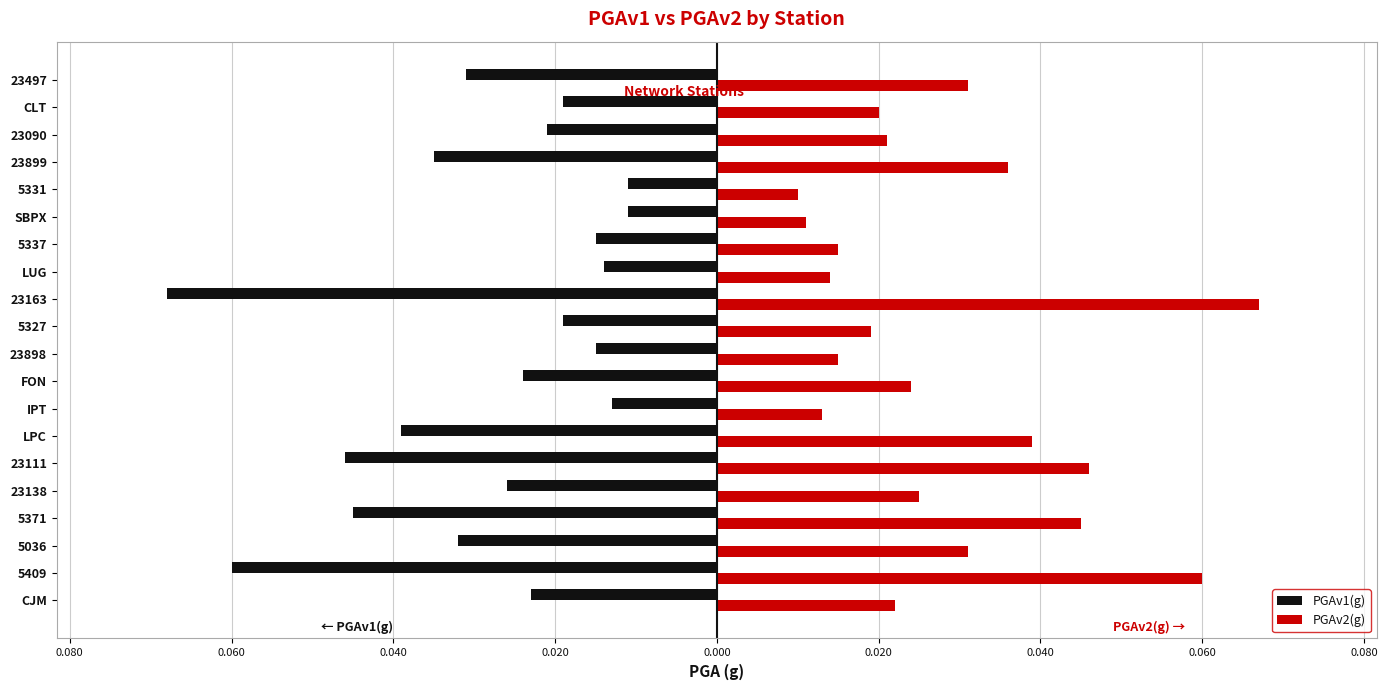

Reading left to right, transcribe all the data shown in this chart.

PGAv1(g): -0.0	-0.1	-0.0	-0.0	-0.0	-0.0	-0.0	-0.0	-0.0	-0.0	-0.0	-0.1	-0.0	-0.0	-0.0	-0.0	-0.0	-0.0	-0.0	-0.0
PGAv2(g): 0.0	0.1	0.0	0.0	0.0	0.0	0.0	0.0	0.0	0.0	0.0	0.1	0.0	0.0	0.0	0.0	0.0	0.0	0.0	0.0